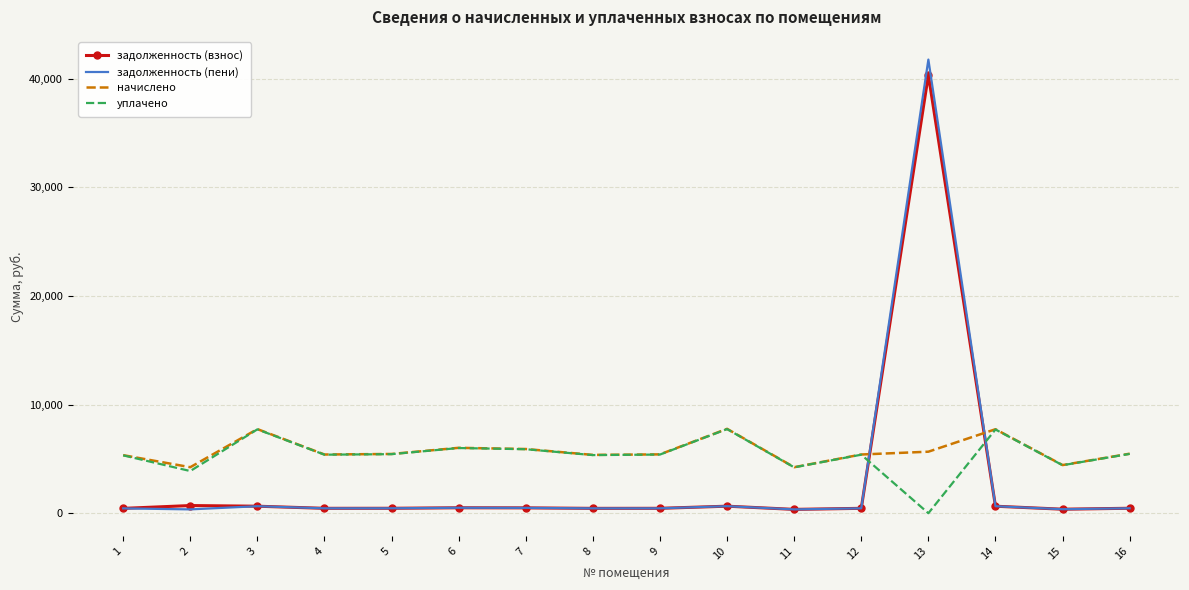

What is the difference between the maximum and second lowest values in the начислено series?

3533.6